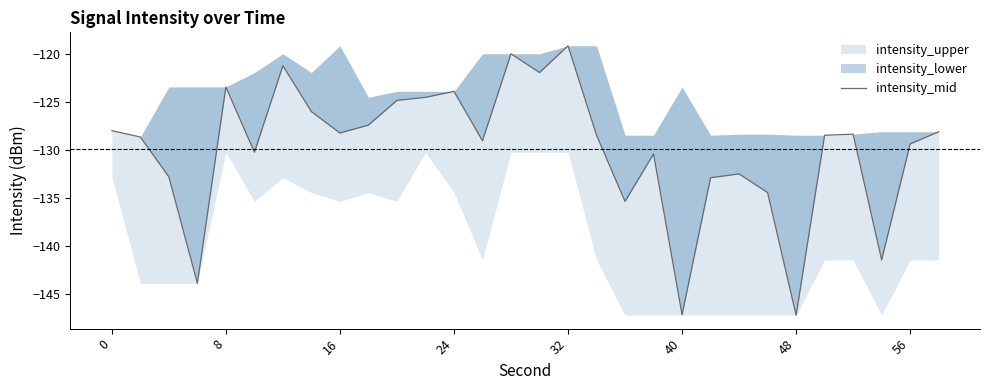

What is the sum of all values?

-3898.0